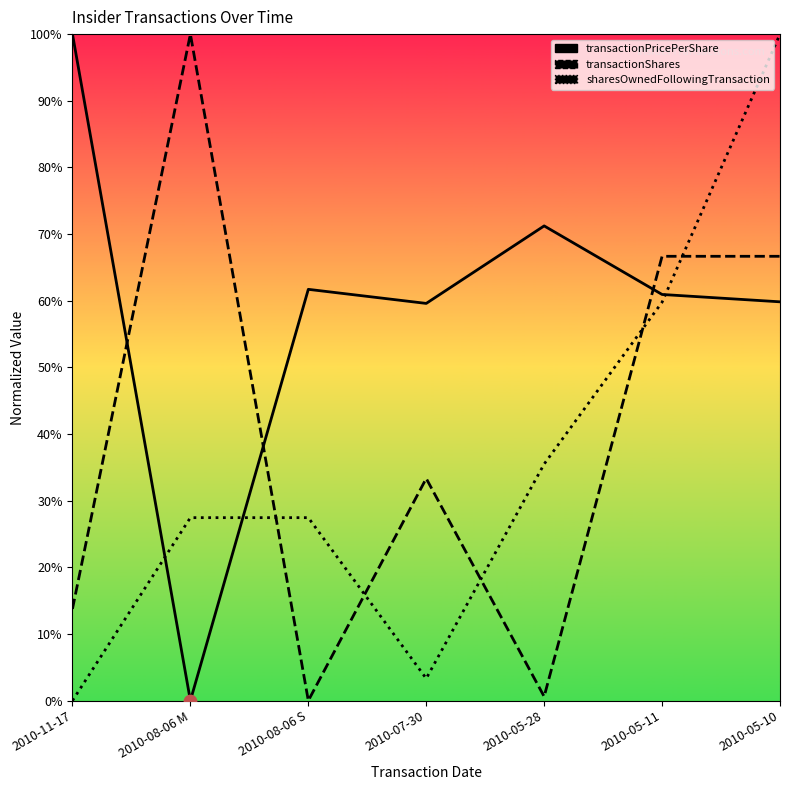

At which category is the sum across all series the highest?

2010-05-10